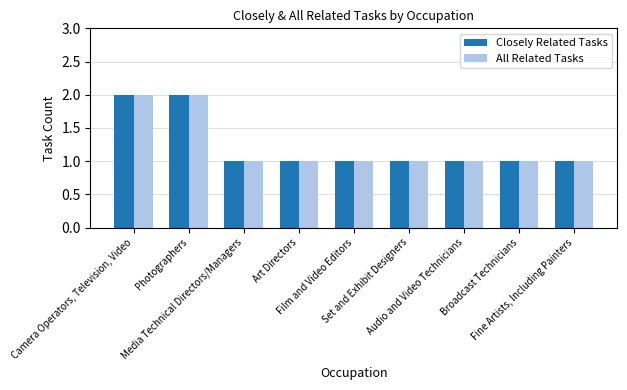

What is the difference between the second highest and minimum values in the Closely Related Tasks series?

1